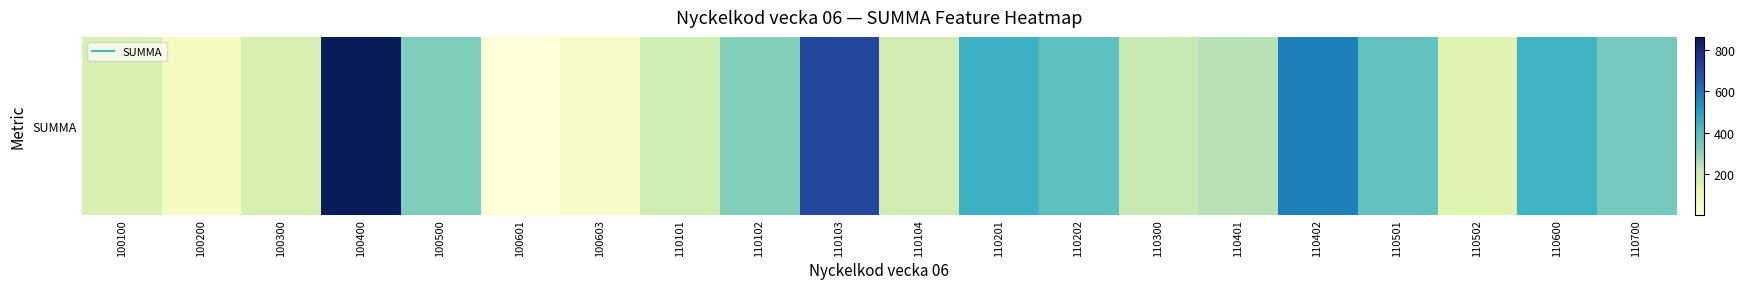

True or false: the data shows 251 at 110103.

False